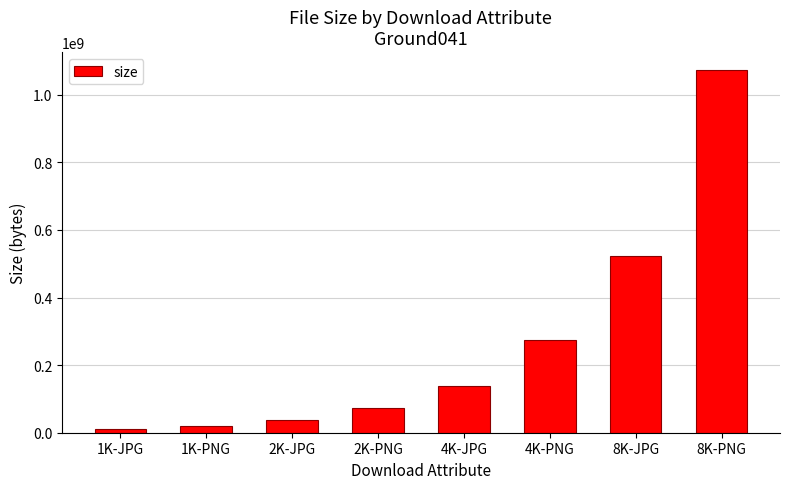

What is the approximate value at 8K-JPG, to the nearest 50?

523806000